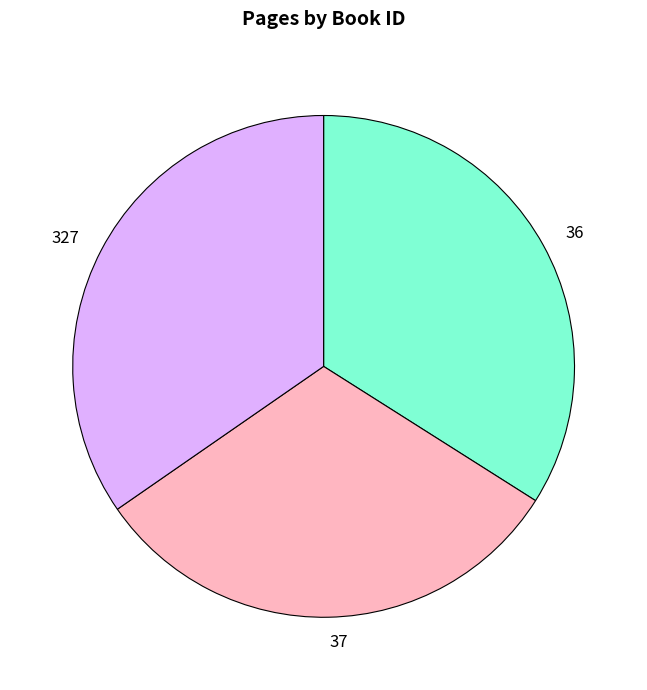

Which slice is the largest?

327